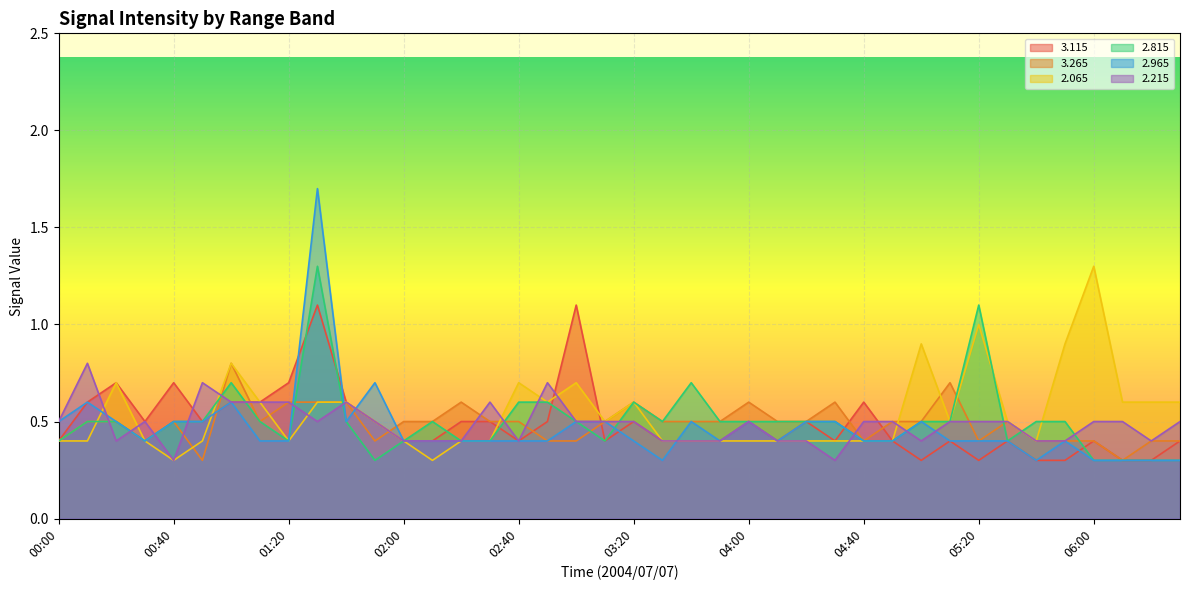

How many times do   2.065 and   3.115 cross each other?

4